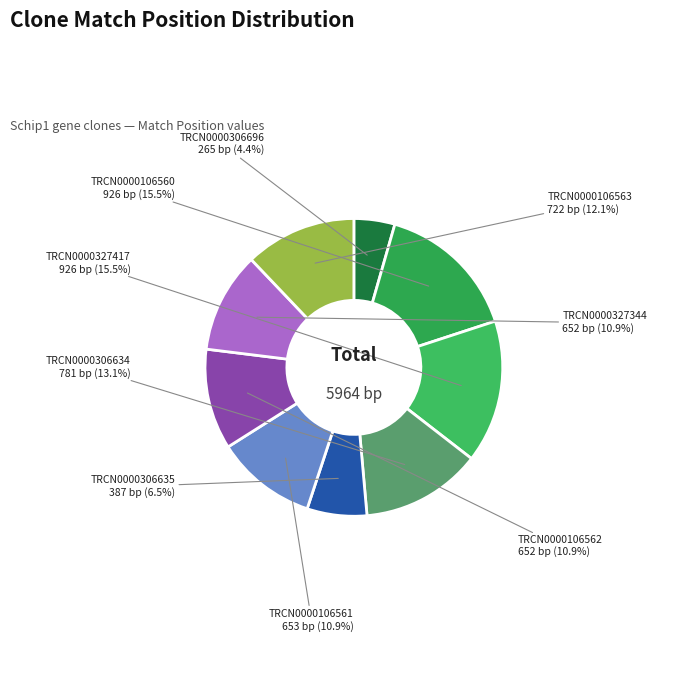

Which category has the smallest portion of the pie?

TRCN0000306696